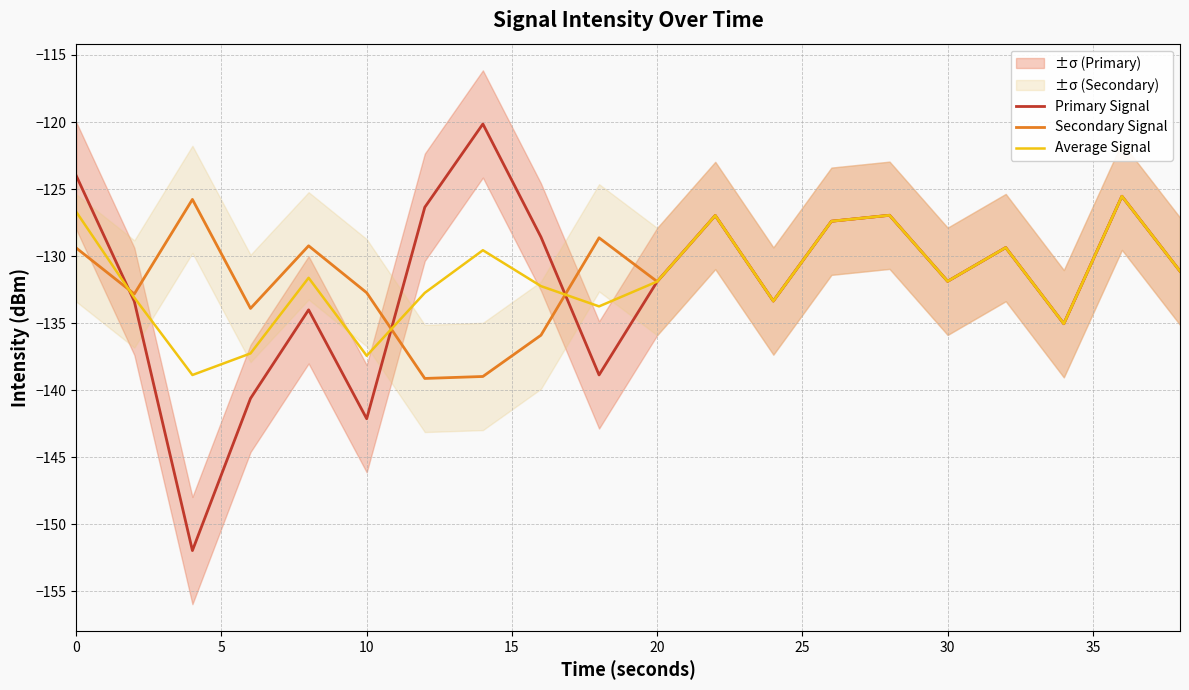

True or false: Primary Signal and Average Signal intersect in this chart.

True